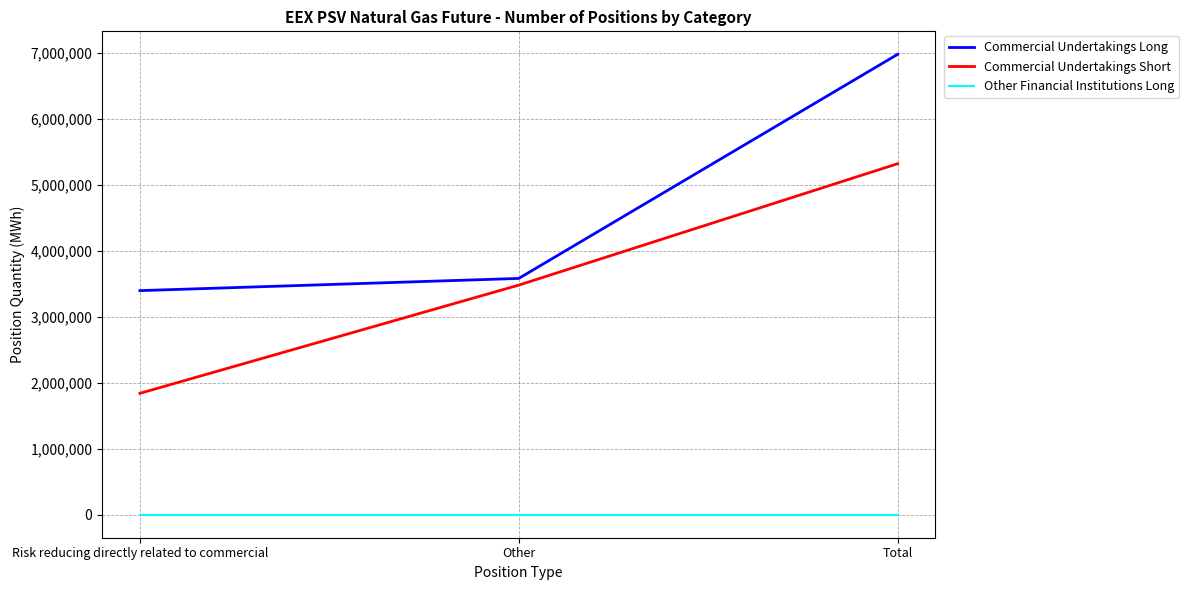

How many lines are shown in the chart?

3